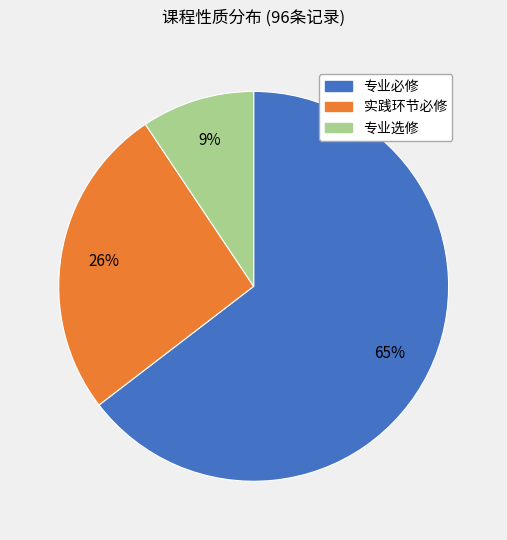

To the nearest percent, what percentage of the pie is 实践环节必修?

26%